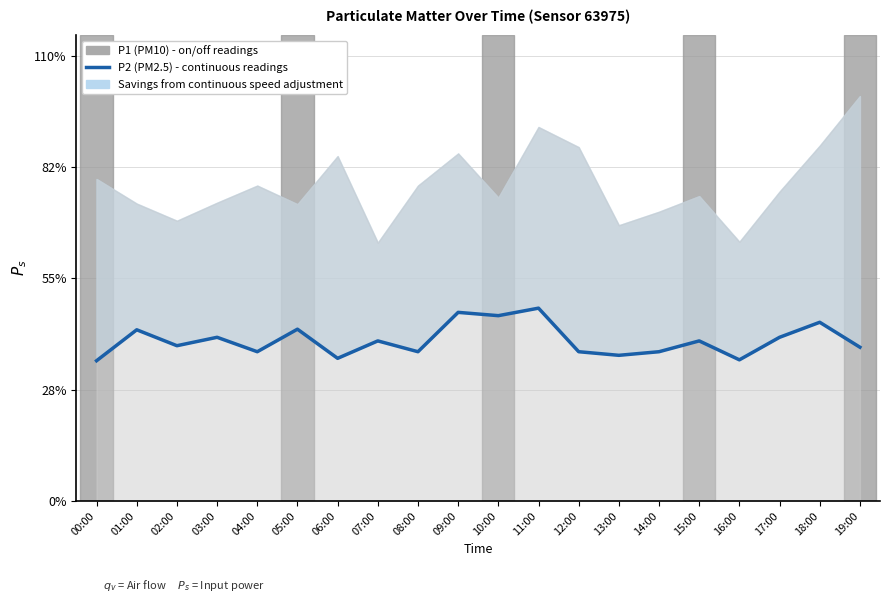

The chart shows a value of 3.4 at 15:00. True or false?

False